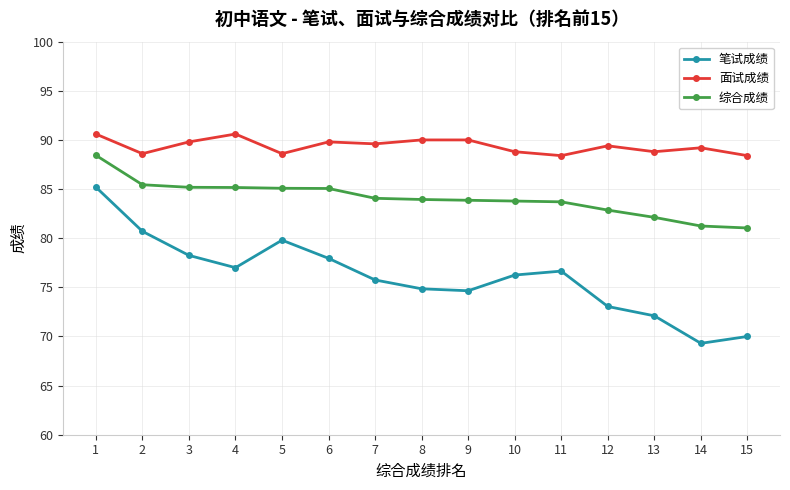

What is the value of the 笔试成绩 point at the 2nd from the left?

80.7